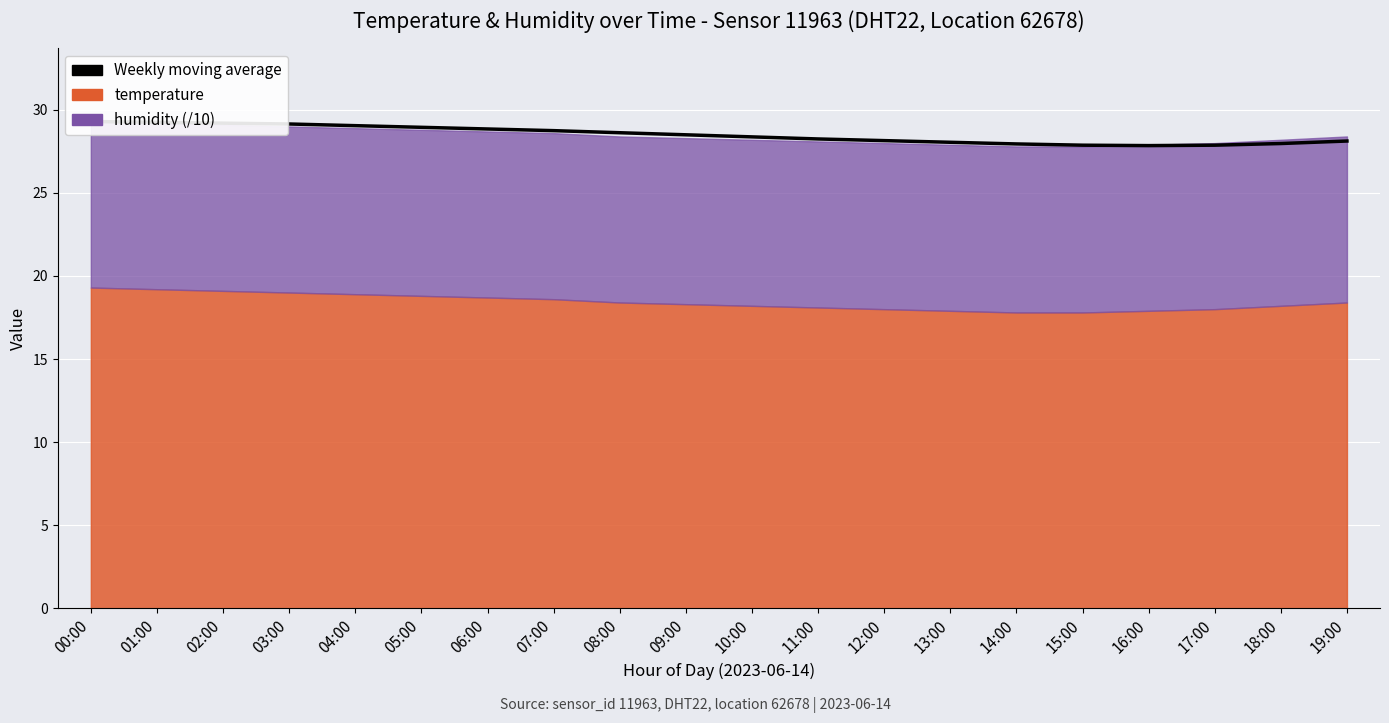

How many interior local valleys (lower than both neighbors) does the data have?

1